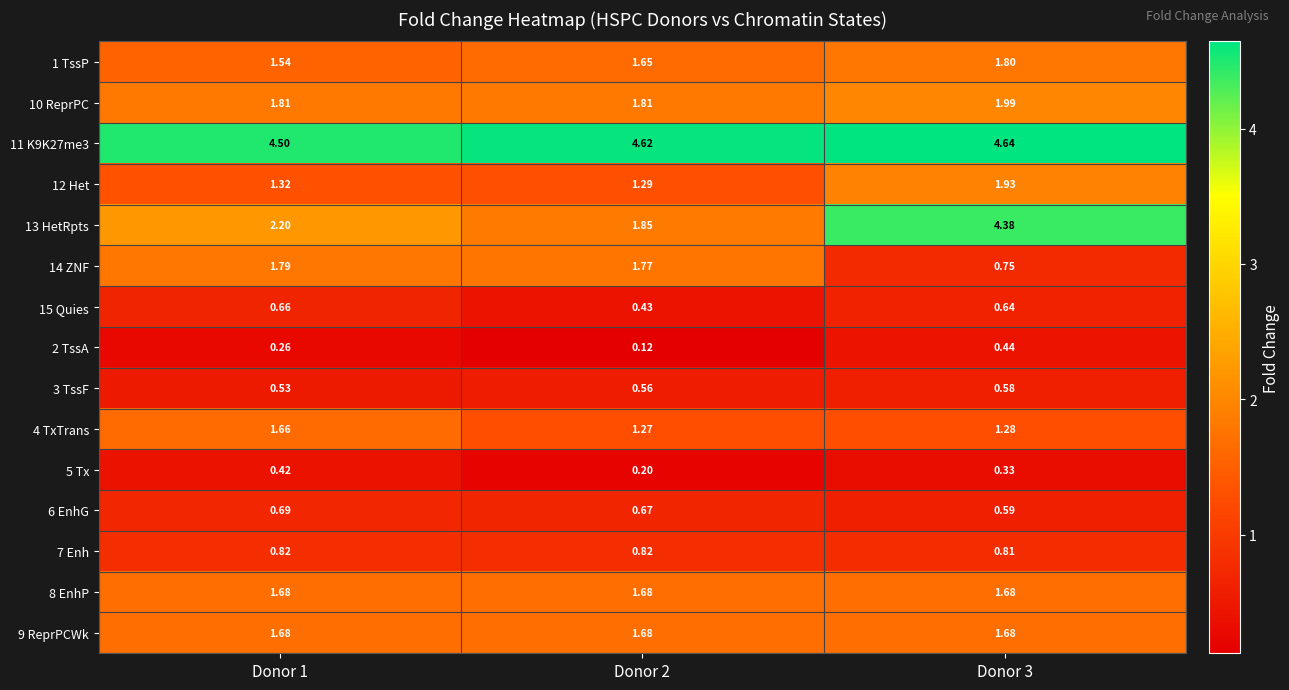

Is the value of 10 ReprPC at Donor 3 greater than the value of 6 EnhG at Donor 2?

Yes